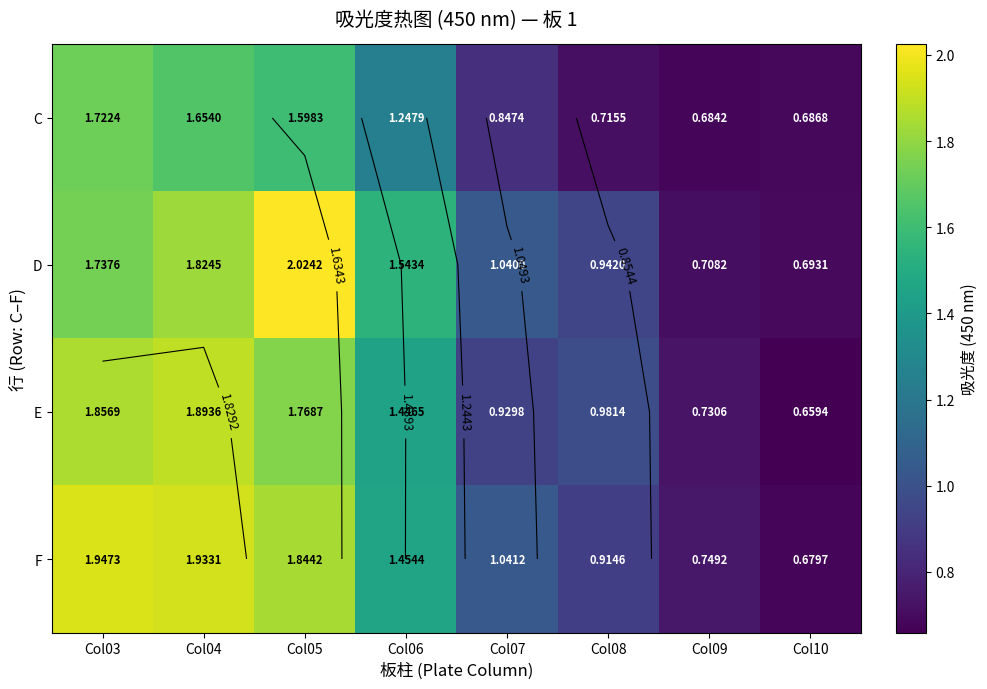

At which category does the chart reach its peak across all series?

Col05